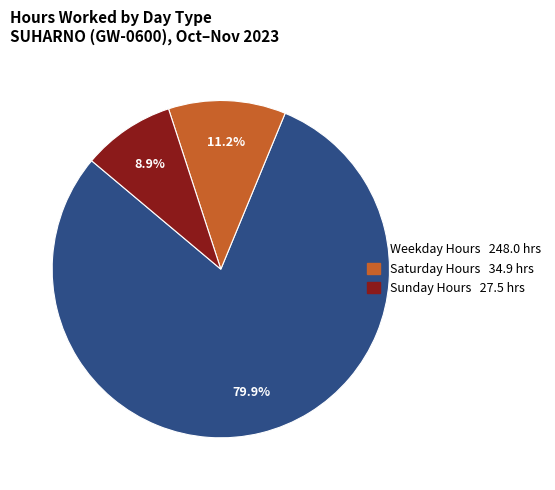

Does any single category account for the majority?

Yes